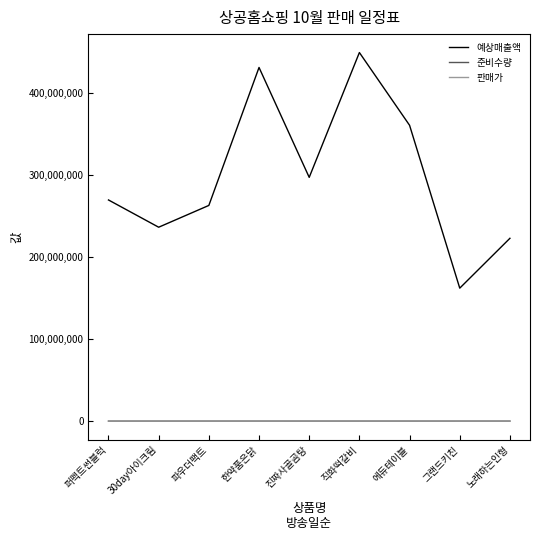

What is the difference between the 준비수량 values at 퍼펙트썬블럭 and 직화떡갈비?

4000